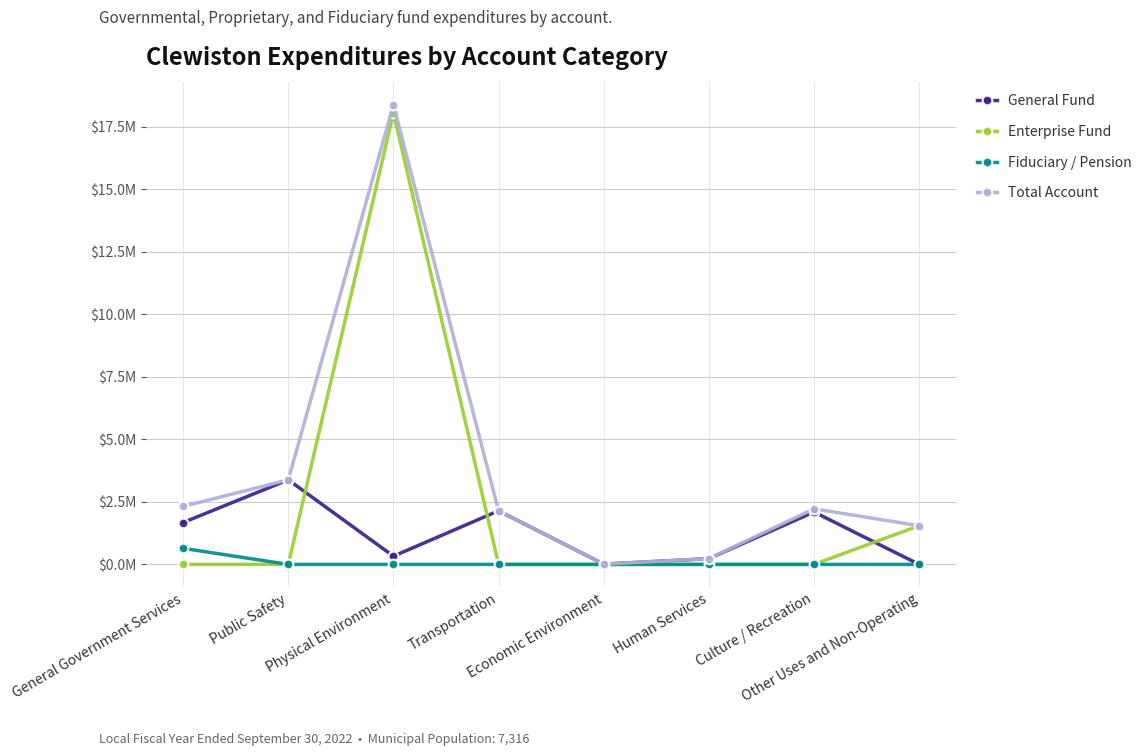

Is it true that General Fund equals 0.4 at Physical Environment?

False